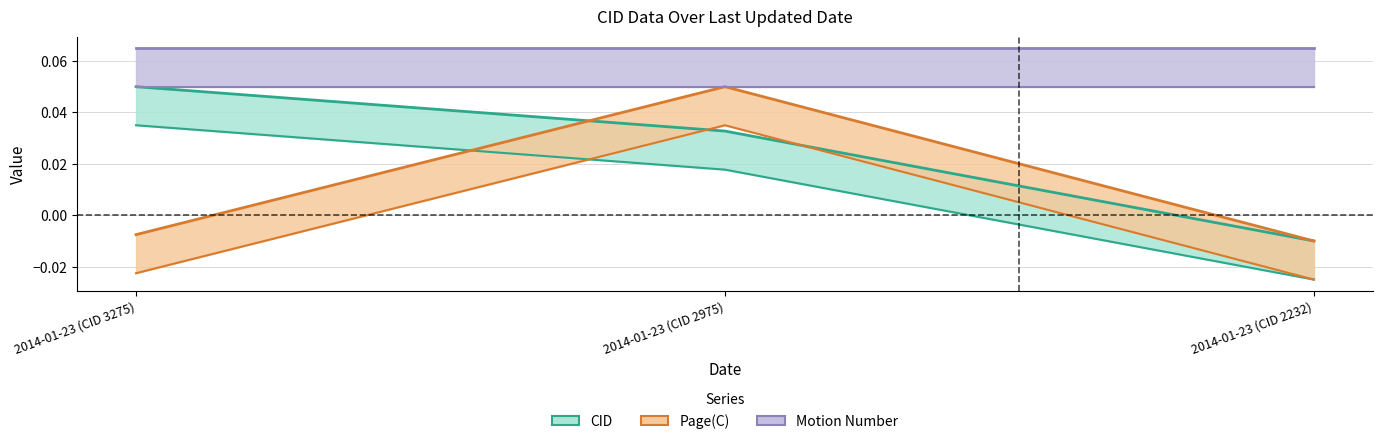

Which series has the largest range (max minus min)?

CID